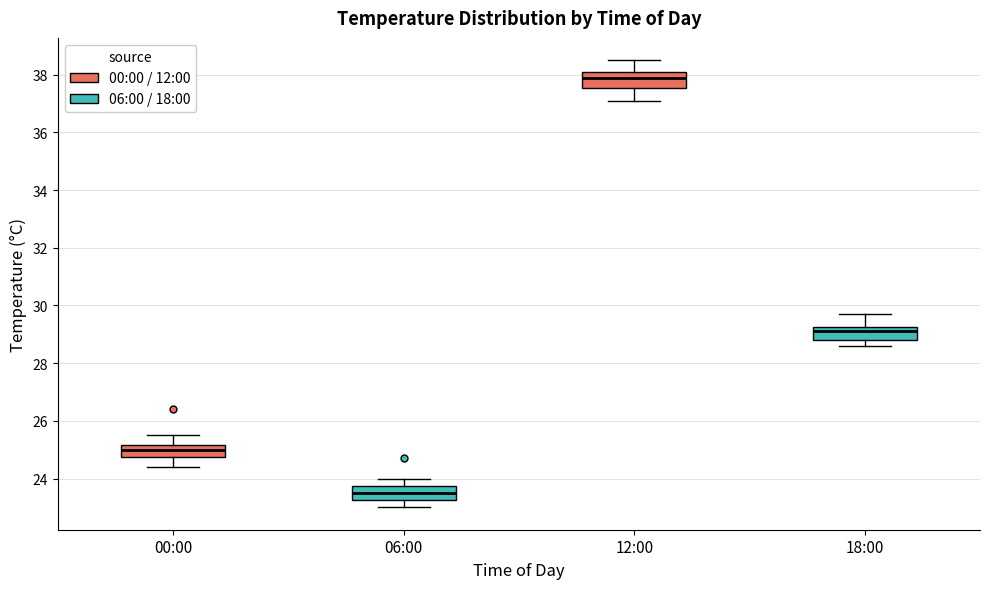

Where is the lower edge of the box for 18:00 on the y-axis? The values are not printed on the chart, so give them approximately, as read against the axis.

28.8